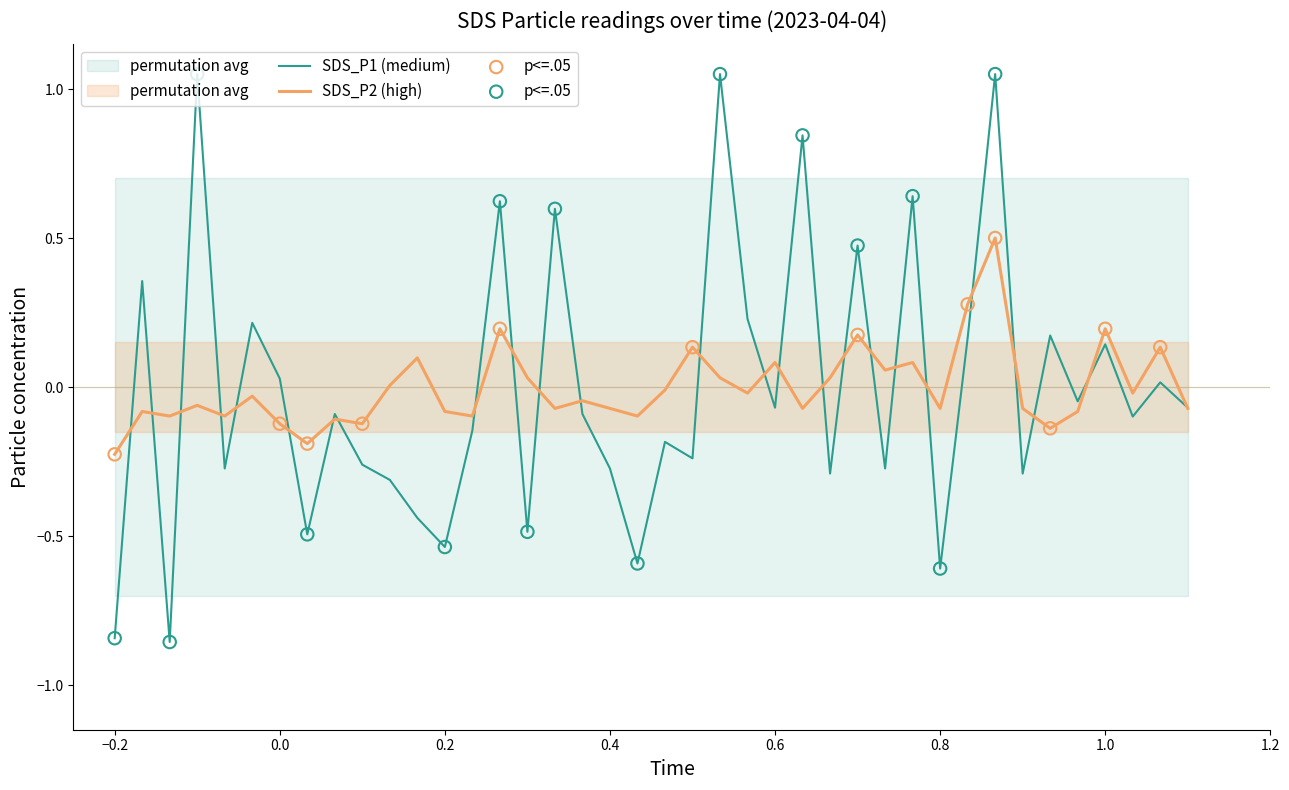

Which series has the widest spread of Y values?

SDS_P1